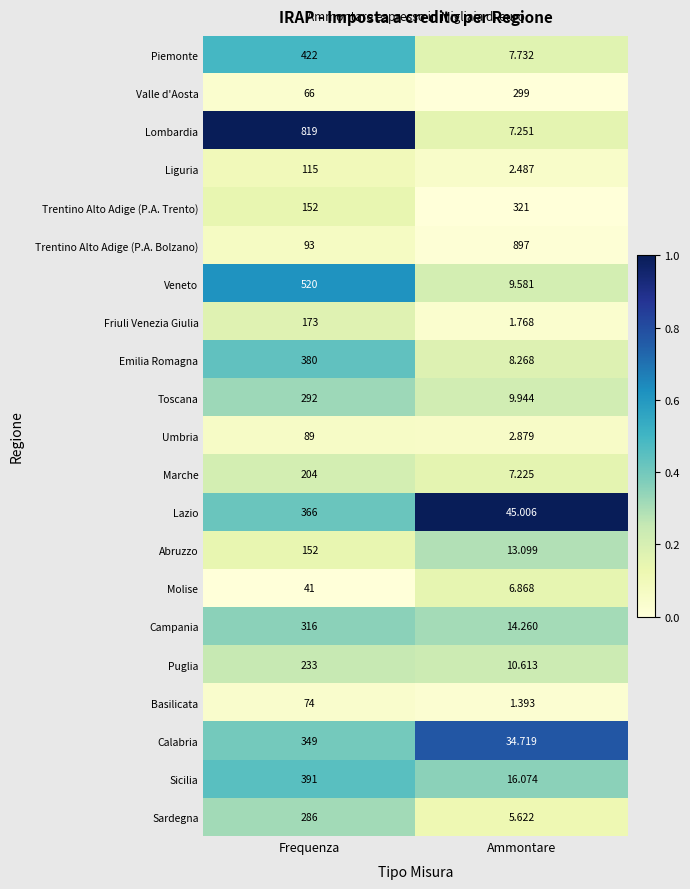

Rank the series at Ammontare from highest to lowest value.

Trentino Alto Adige (P.A. Bolzano), Trentino Alto Adige (P.A. Trento), Valle d'Aosta, Lazio, Calabria, Sicilia, Campania, Abruzzo, Puglia, Toscana, Veneto, Emilia Romagna, Piemonte, Lombardia, Marche, Molise, Sardegna, Umbria, Liguria, Friuli Venezia Giulia, Basilicata